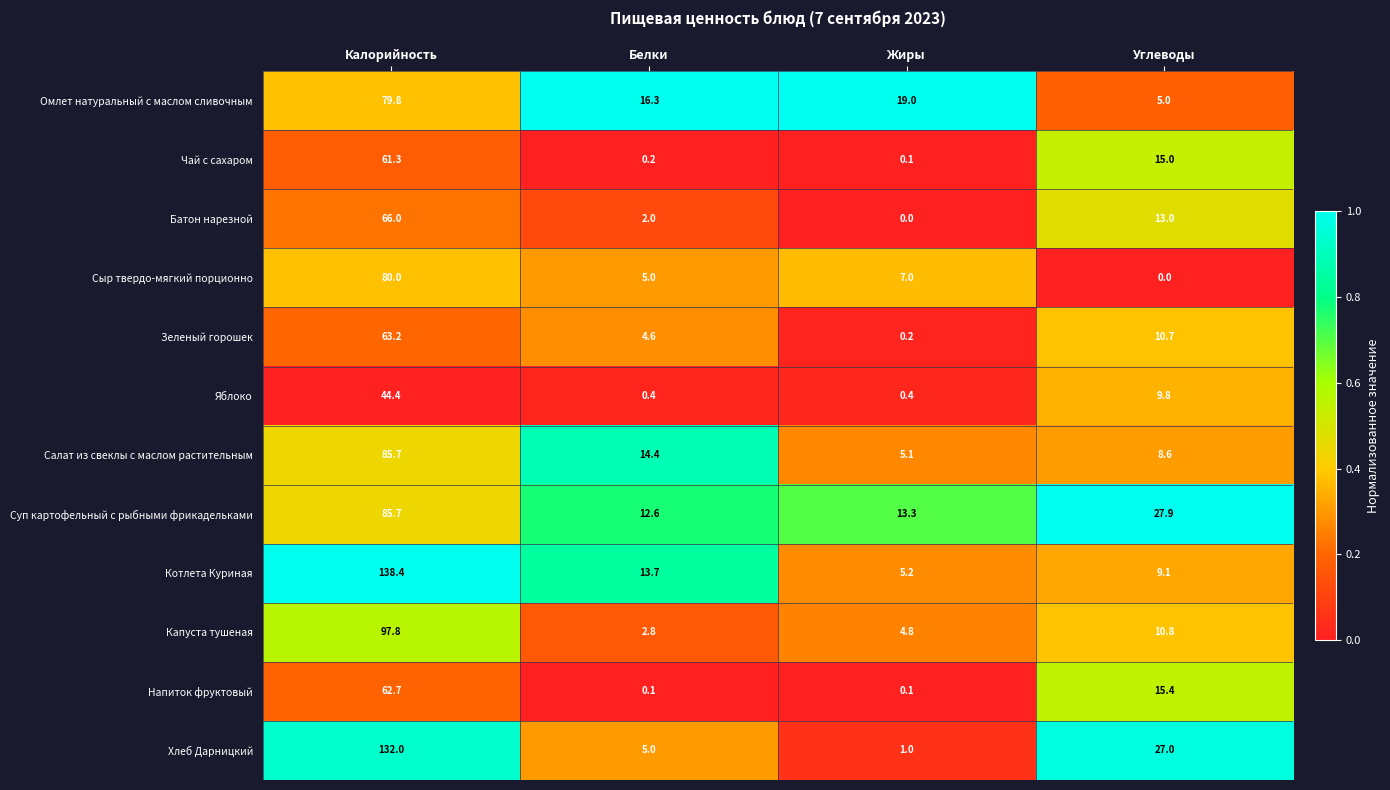

How many distinct data groups are displayed?

12